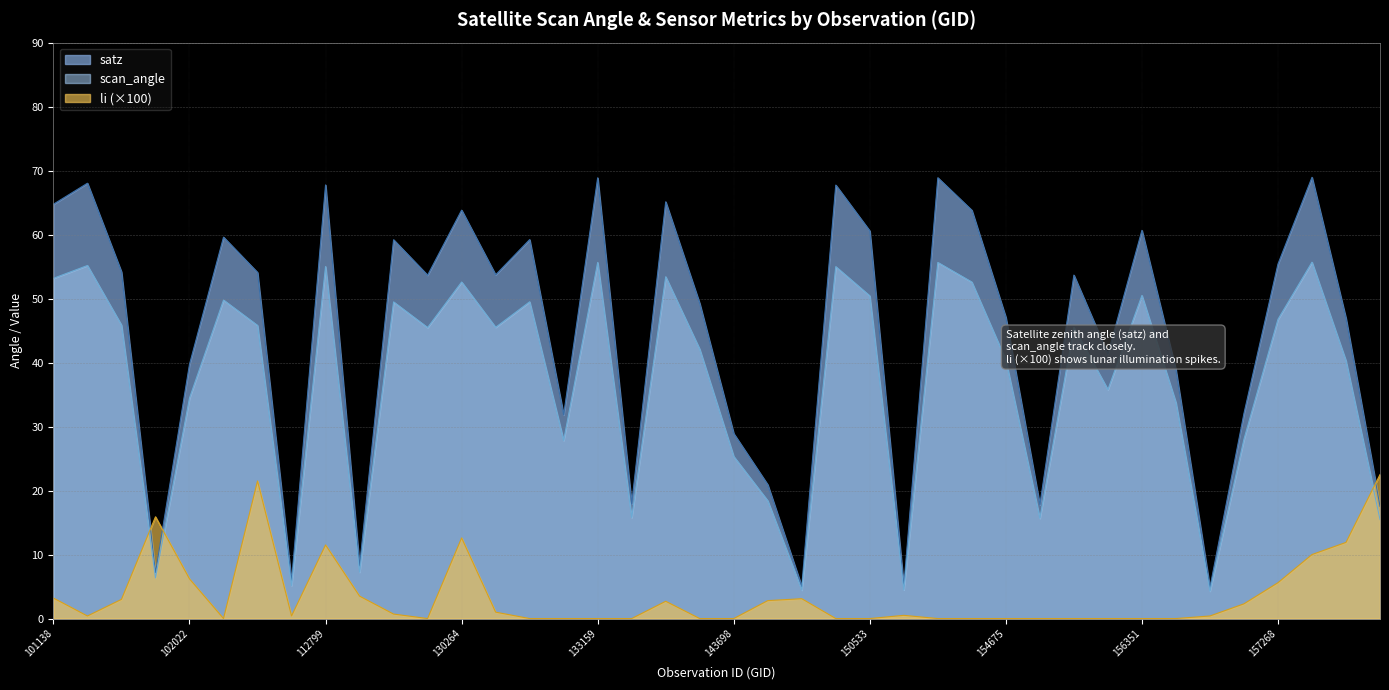

What is the value of the scan_angle point at the 10th from the left?

7.2